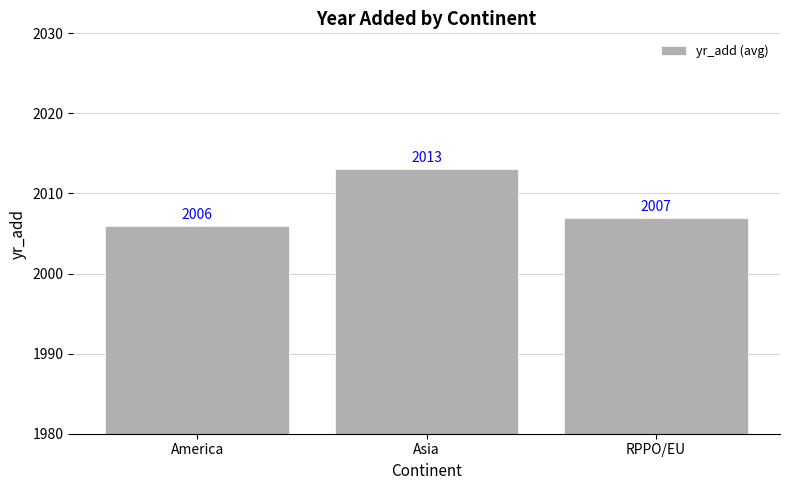

Reading left to right, what are all the values shown in this chart?

America=2006	Asia=2013	RPPO/EU=2007